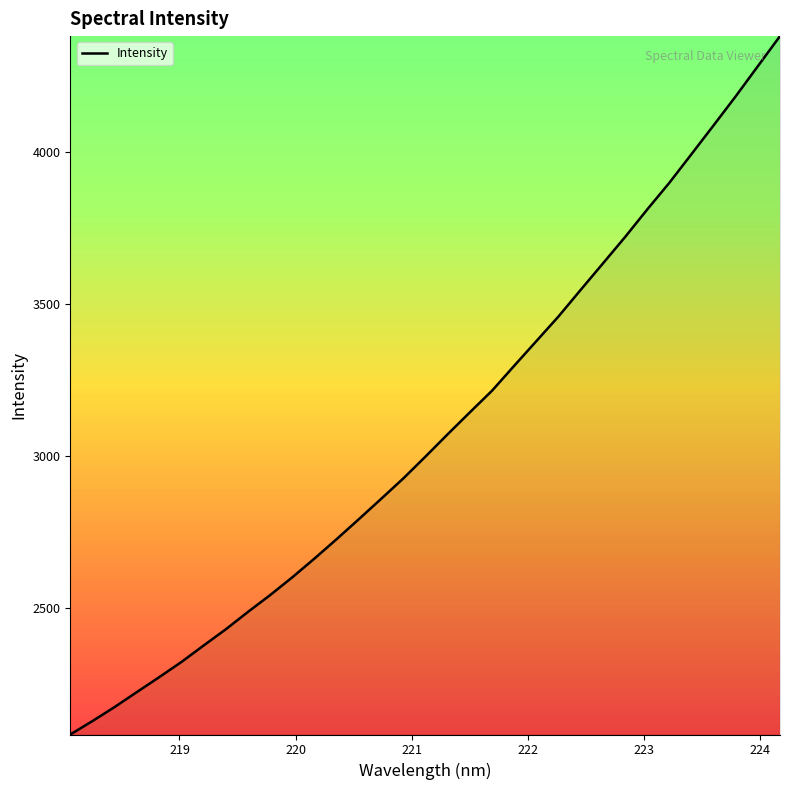

What is the greatest value displayed?

4380.1